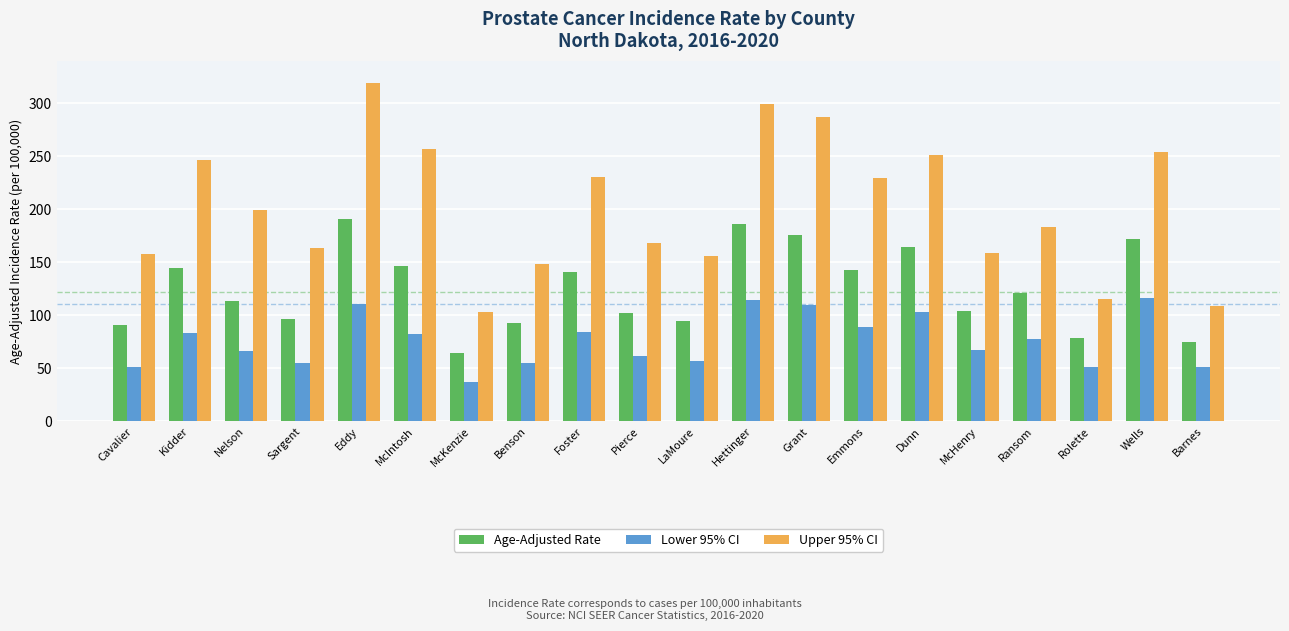

What is the label of the 10th bar from the left?

Pierce